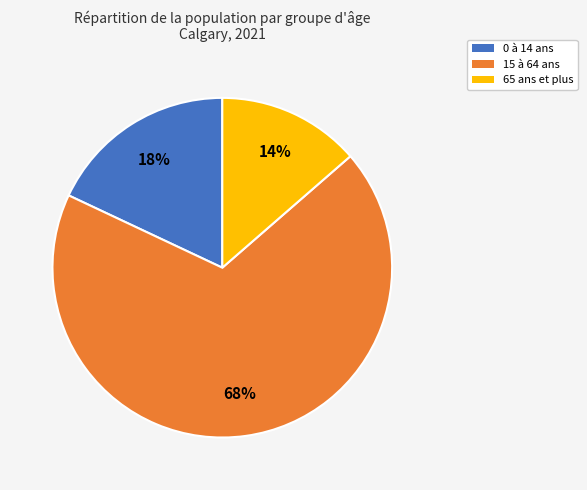

Is the sum of 65 ans et plus and 0 à 14 ans greater than half?

No